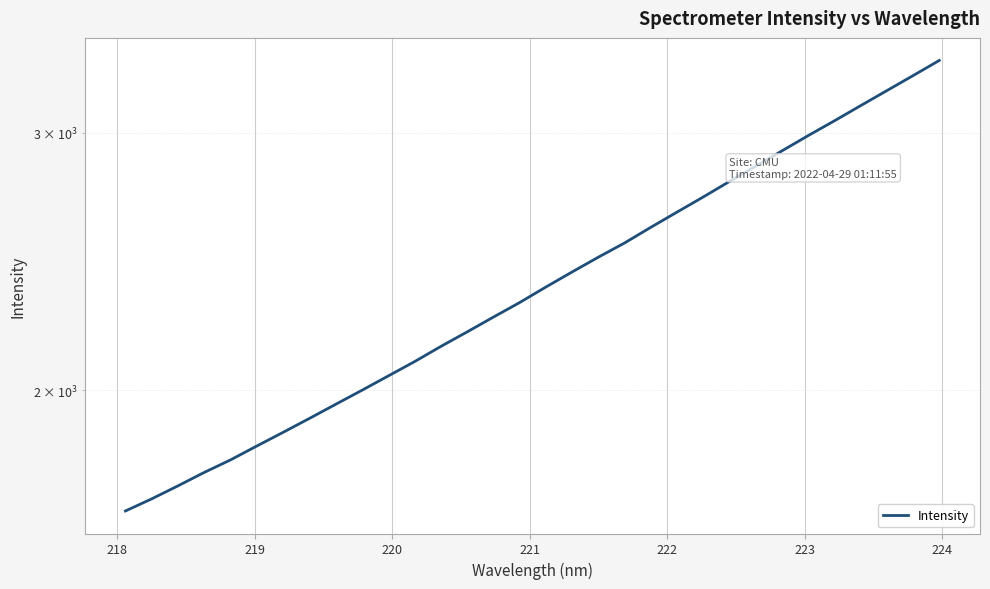

True or false: there are more than 2 points higher than both neighbors.

False